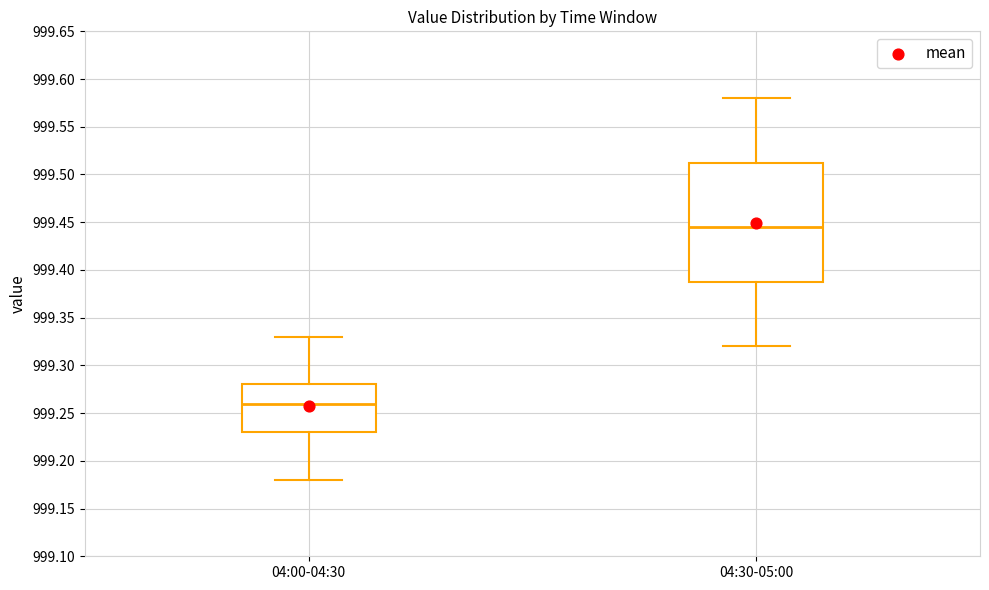

Where does the median line of the box for 04:00-04:30 sit on the y-axis? The values are not printed on the chart, so give them approximately, as read against the axis.

999.260